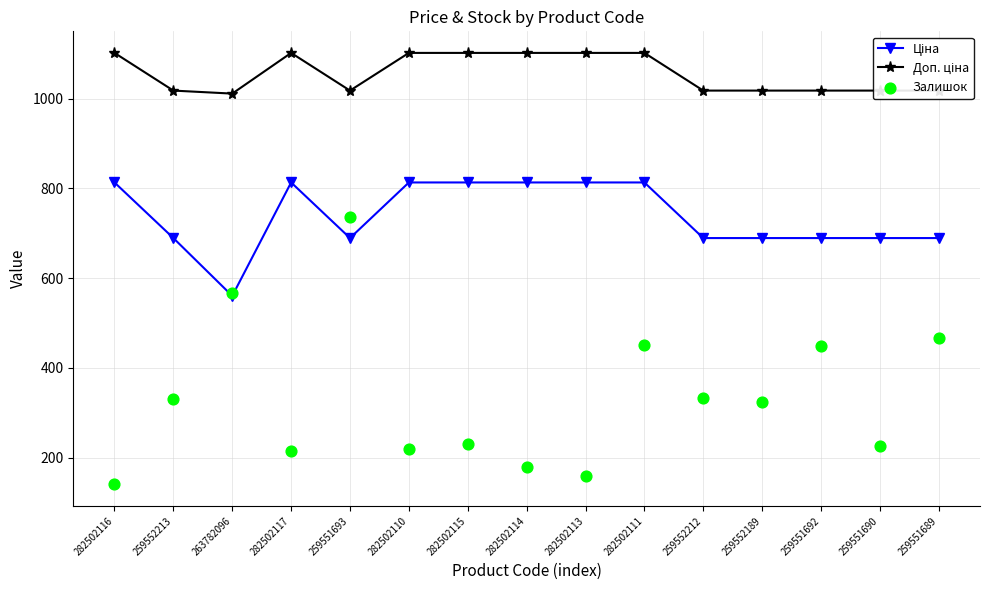

Which series contains the highest Y value?

Доп. ціна